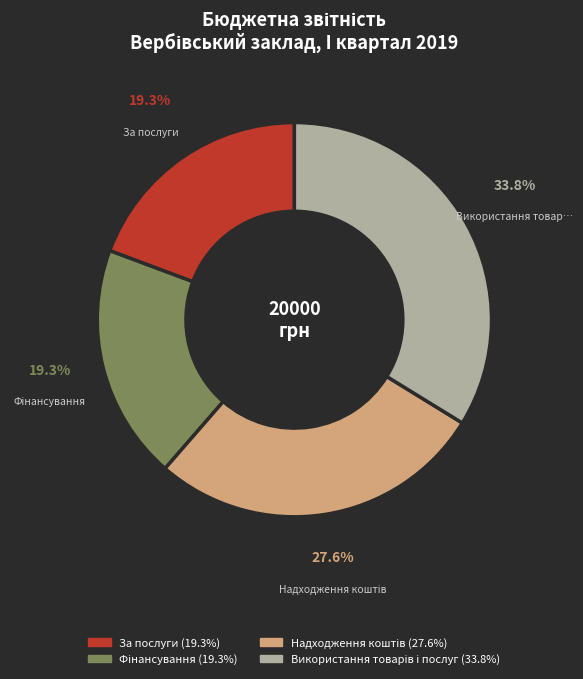

How many segments does this pie chart have?

4